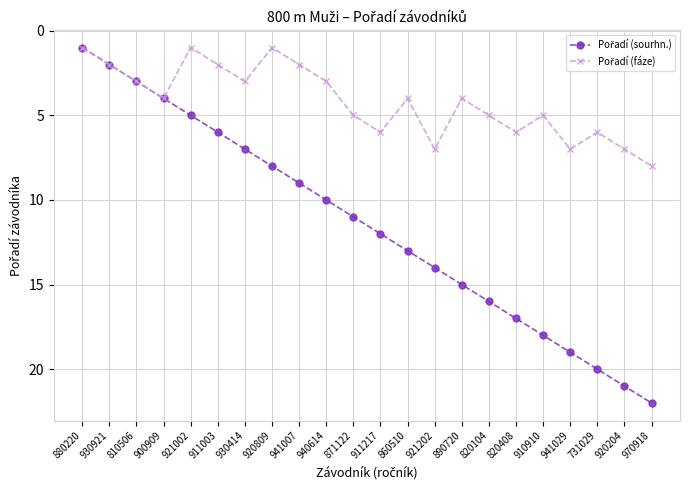

What position from the right is 900909?

19